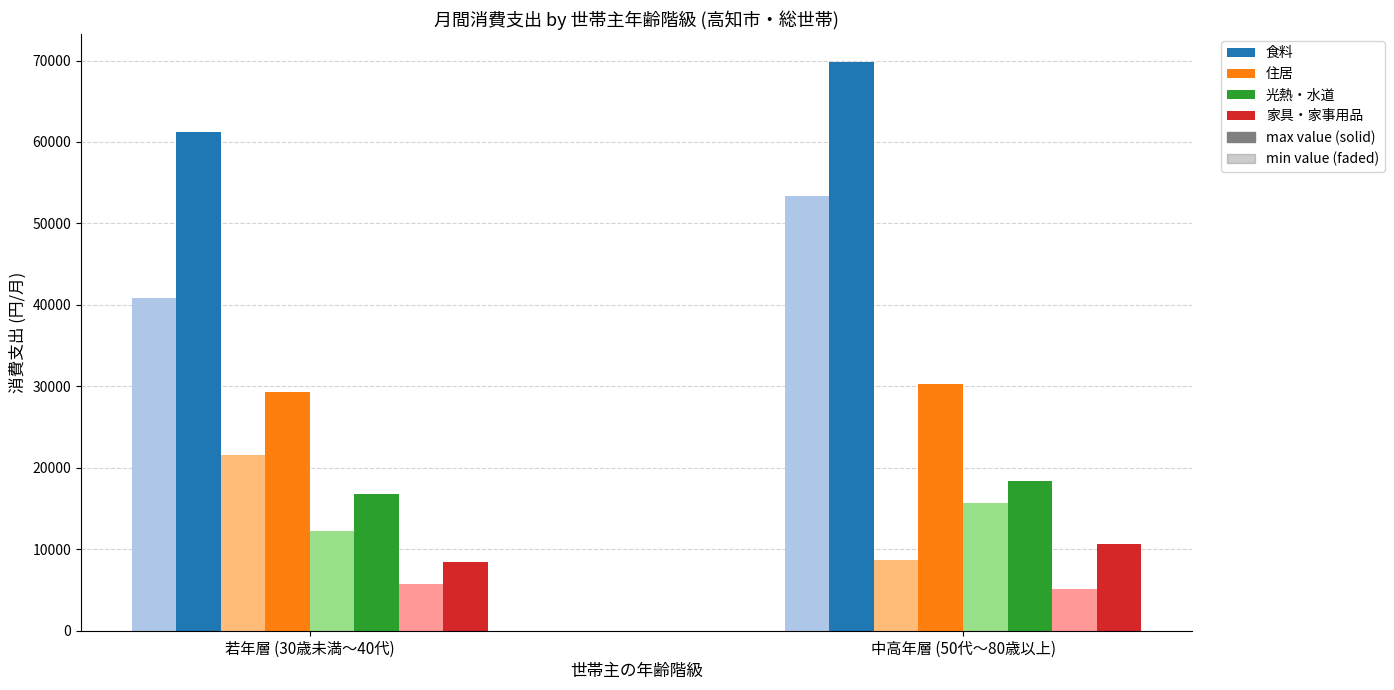

Which series has the largest total across all categories?

食料